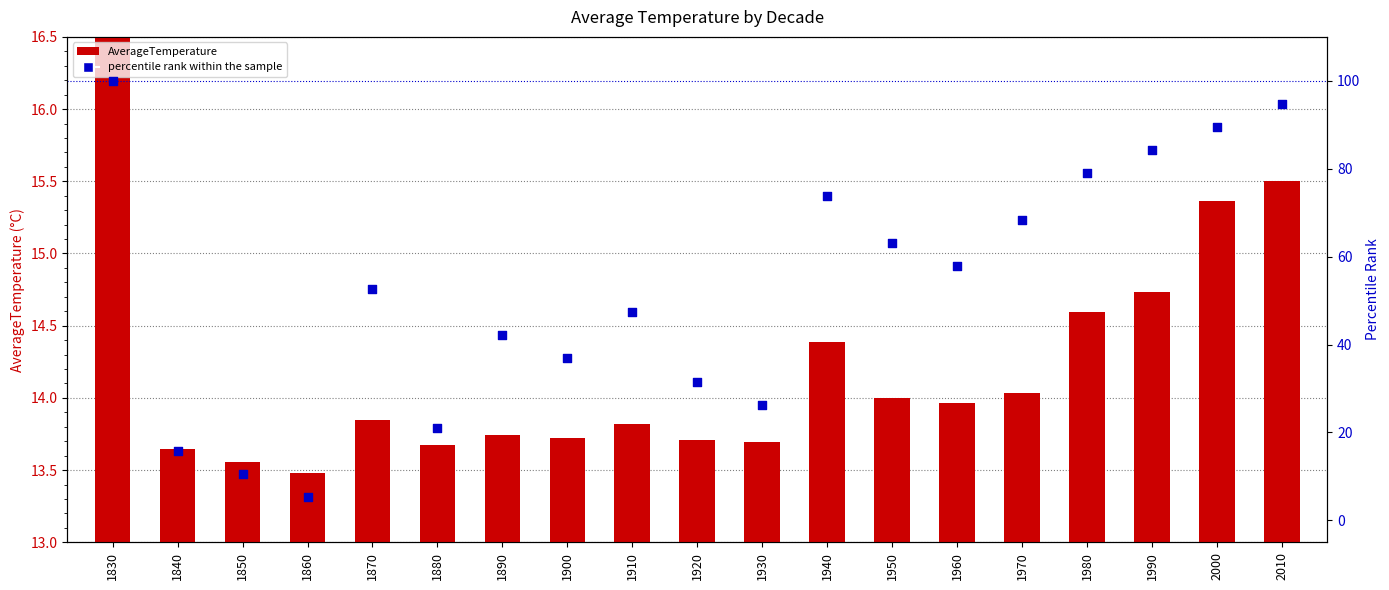

What is the total value across all series at 1980?

93.5